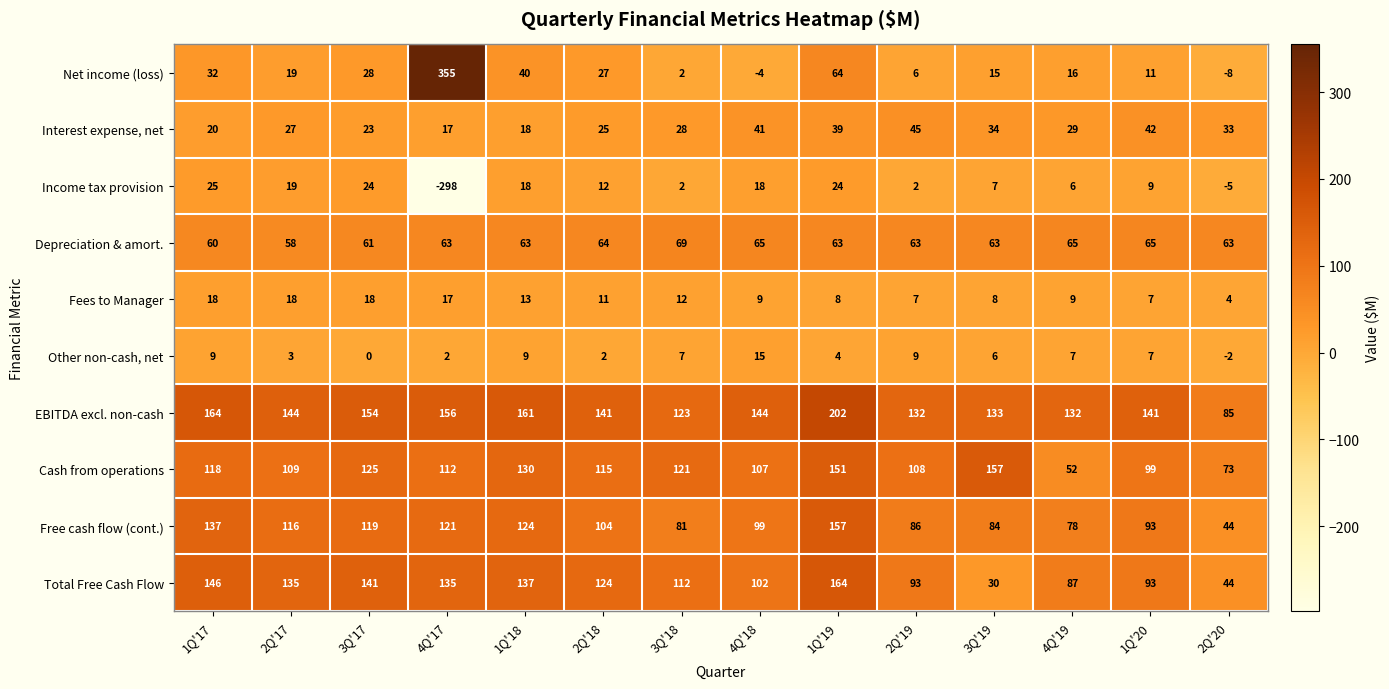

Where is Other non-cash, net nearest to the value 6?

3Q'19